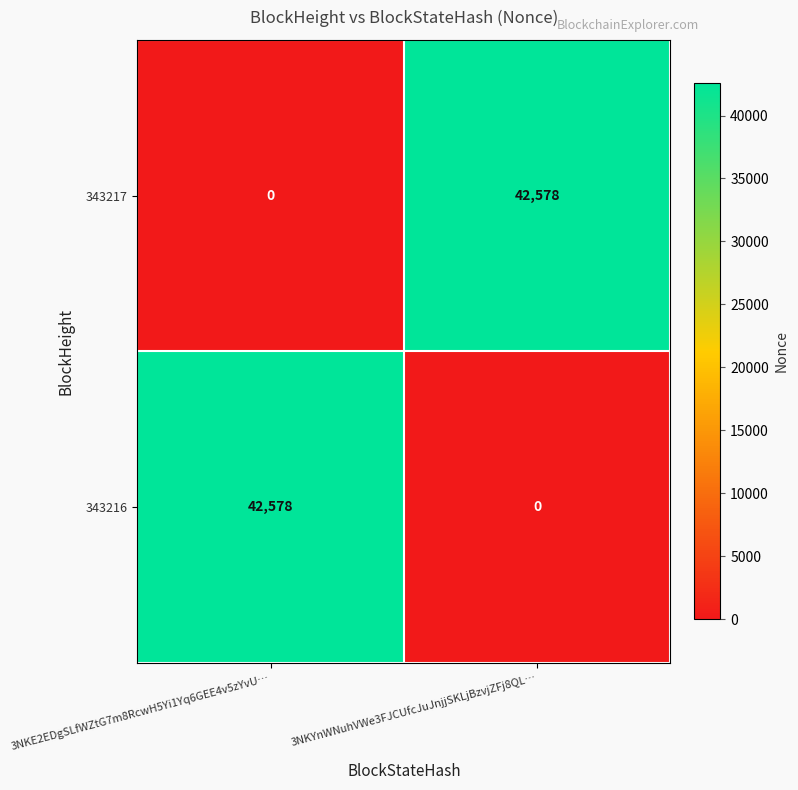

Is the value of 343216 at 3NKE2EDgSLfWZtG7m8RcwH5Yi1Yq6GEE4v5zYvU… greater than the value of 343217 at 3NKE2EDgSLfWZtG7m8RcwH5Yi1Yq6GEE4v5zYvU…?

Yes